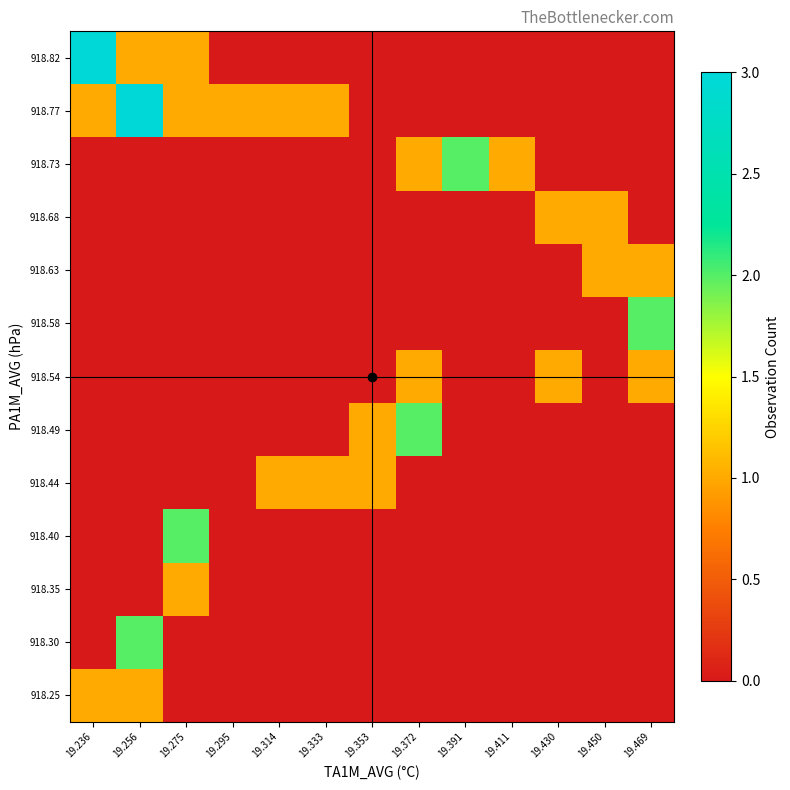

How many series are shown in this chart?

13